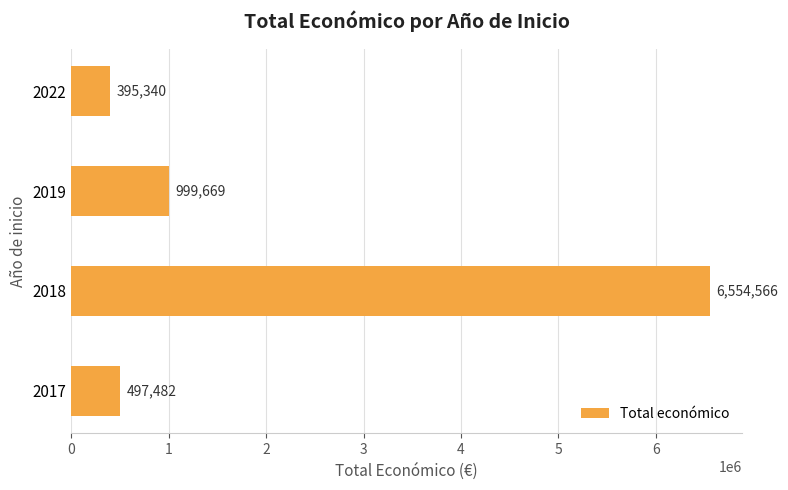

Rank the categories by value from lowest to highest.

2022, 2017, 2019, 2018